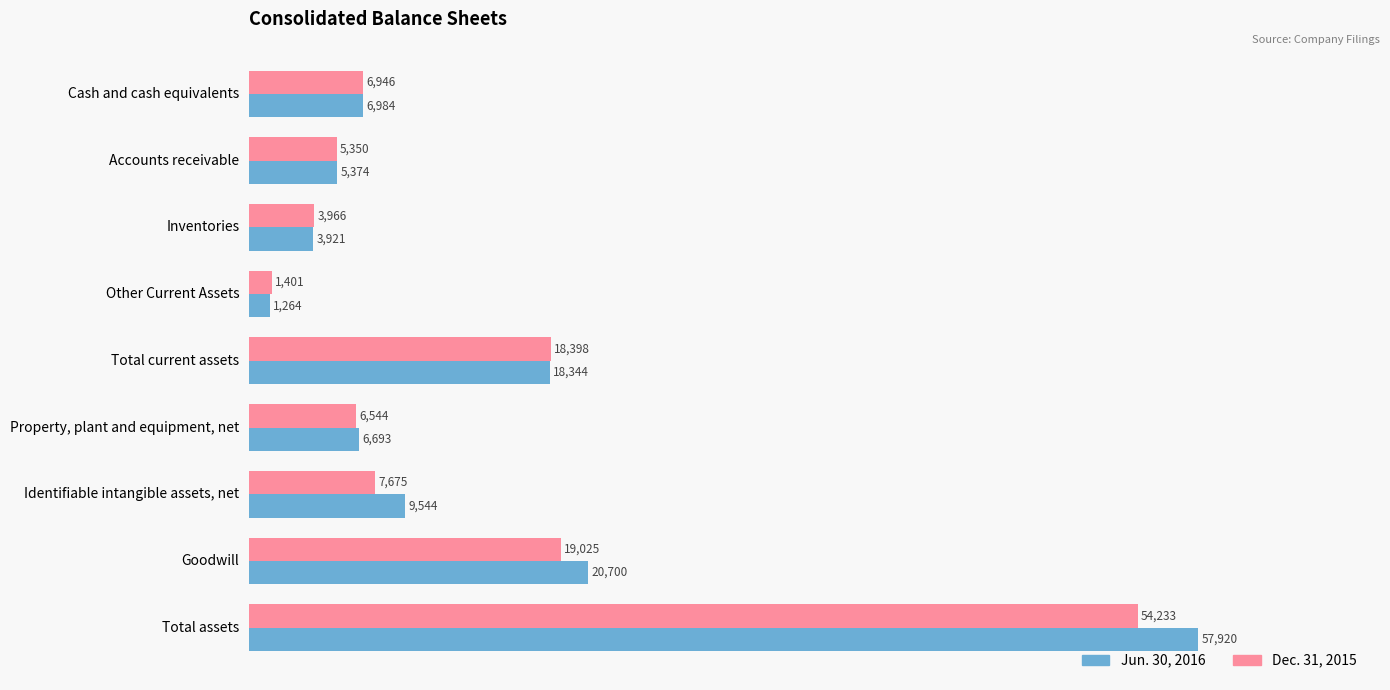

What is the total value across all series at Accounts receivable?

10724